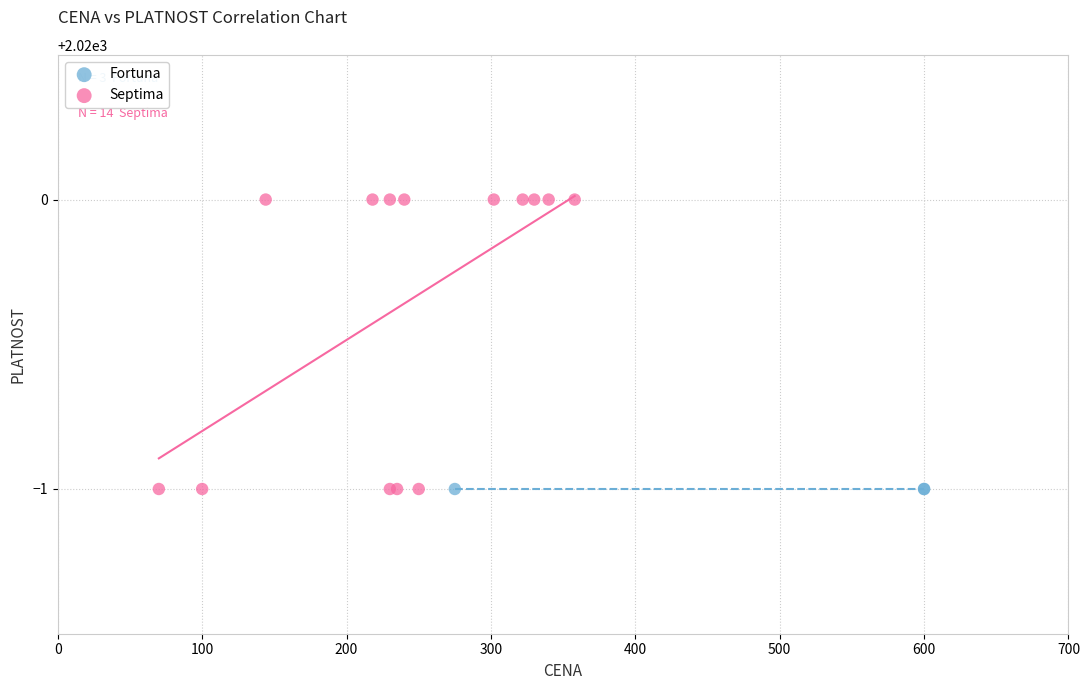

Which series reaches the maximum Y coordinate?

Septima